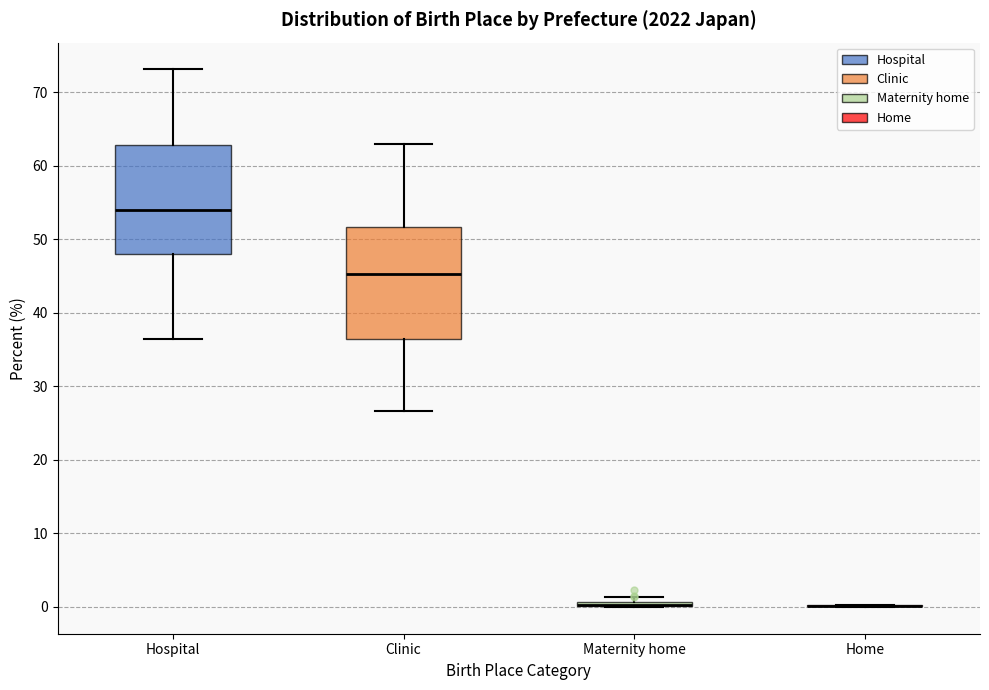

Where is the lower edge of the box for Clinic on the y-axis? The values are not printed on the chart, so give them approximately, as read against the axis.

37